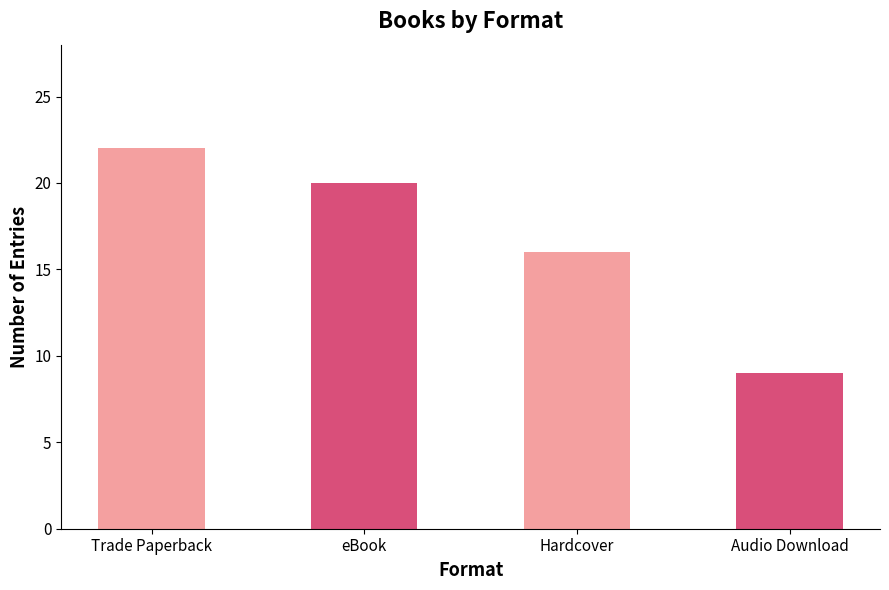

Reading right to left, list all the values displayed in this chart.

9	16	20	22